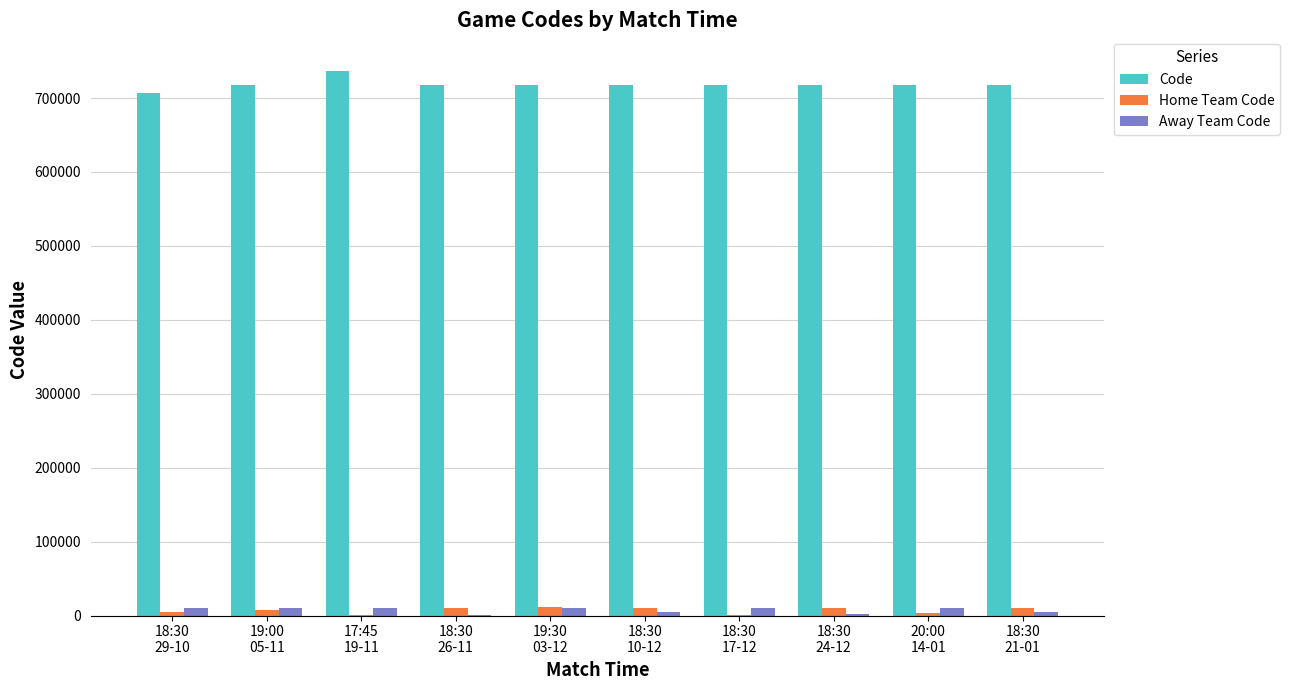

True or false: Home Team Code has a value of 10570 at 18:30
21-01.

True